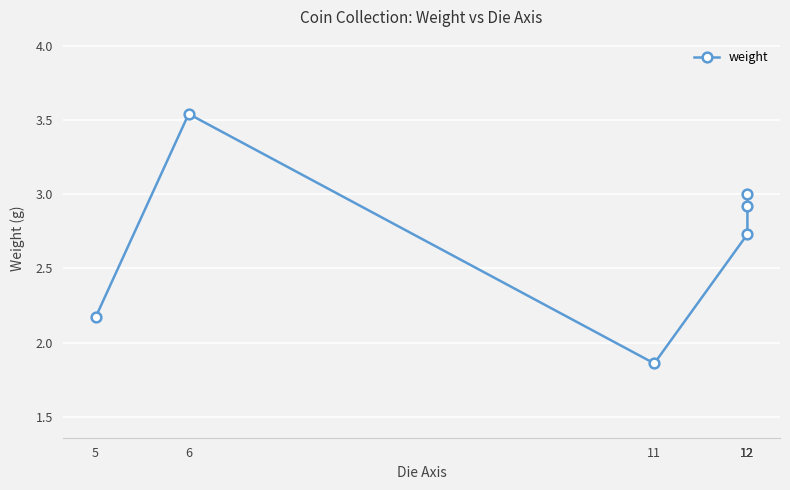

Which has a higher value, 11 or 12?

12